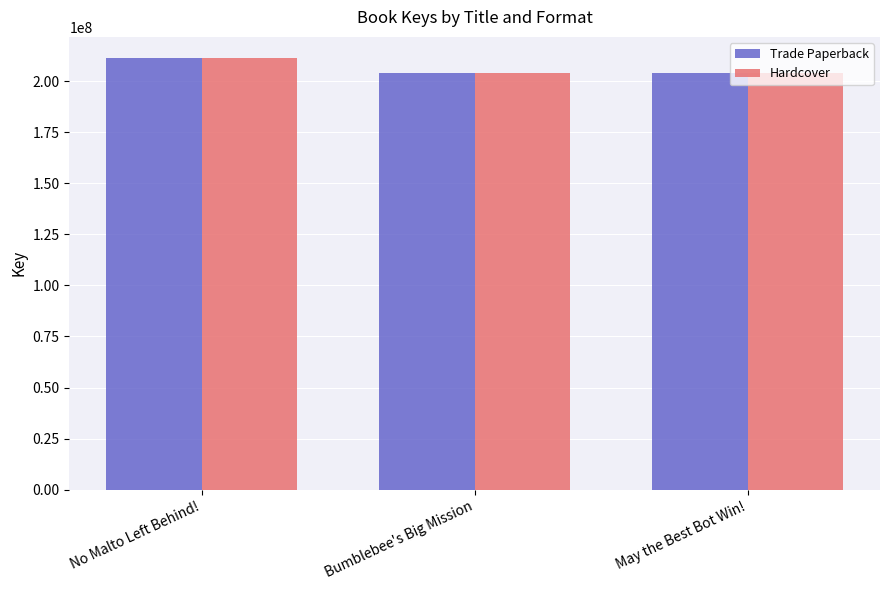

True or false: Trade Paperback has a value of 211152520 at No Malto Left Behind!.

True